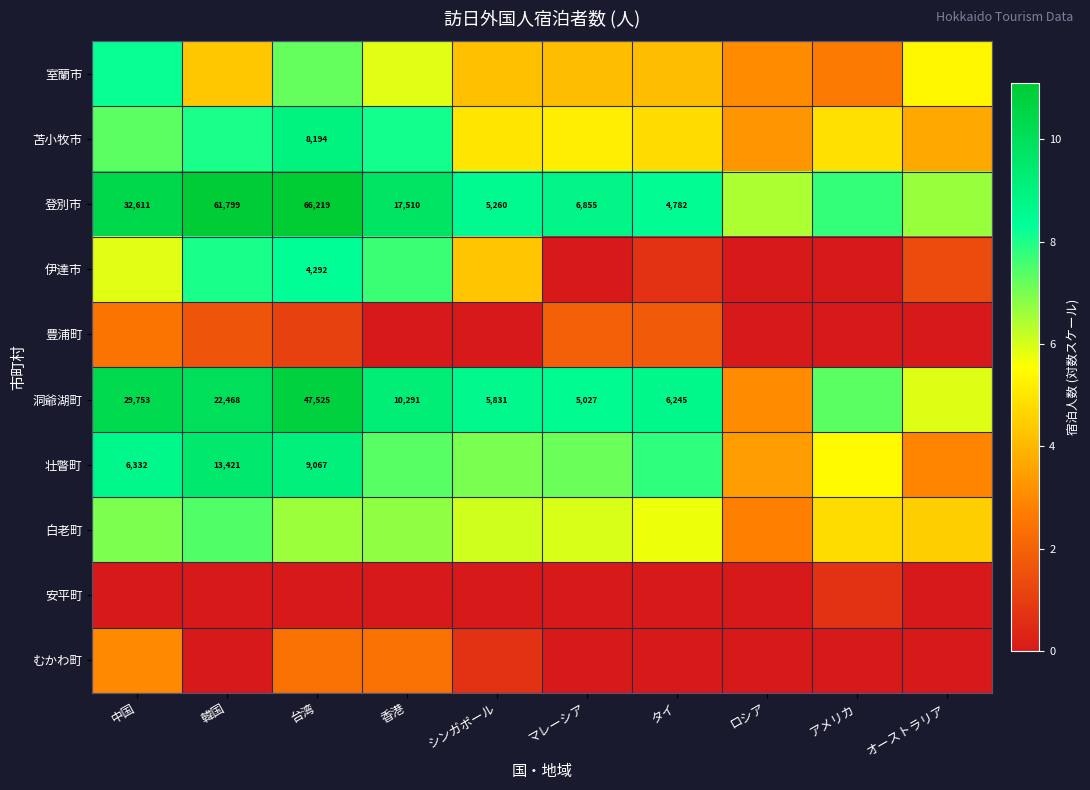

What is the difference between the second highest and minimum values in the むかわ町 series?

2.4